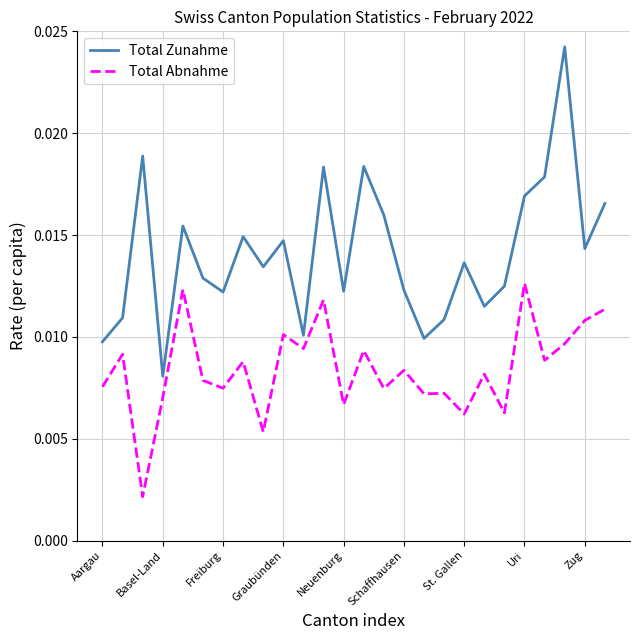

Rank the series by their maximum value, from highest to lowest.

Total Zunahme, Total Abnahme